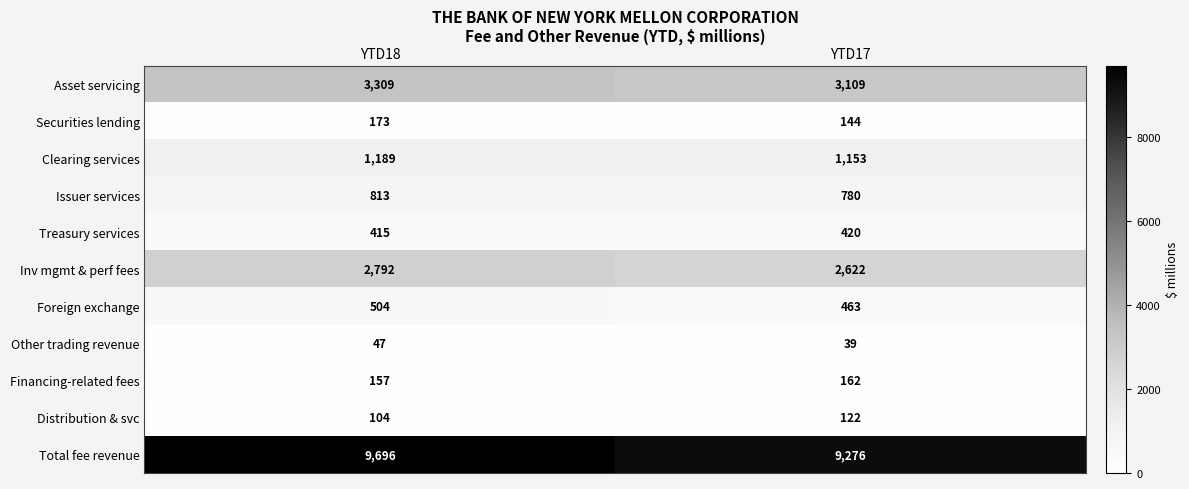

Which category has the highest value in the Asset servicing series?

YTD18